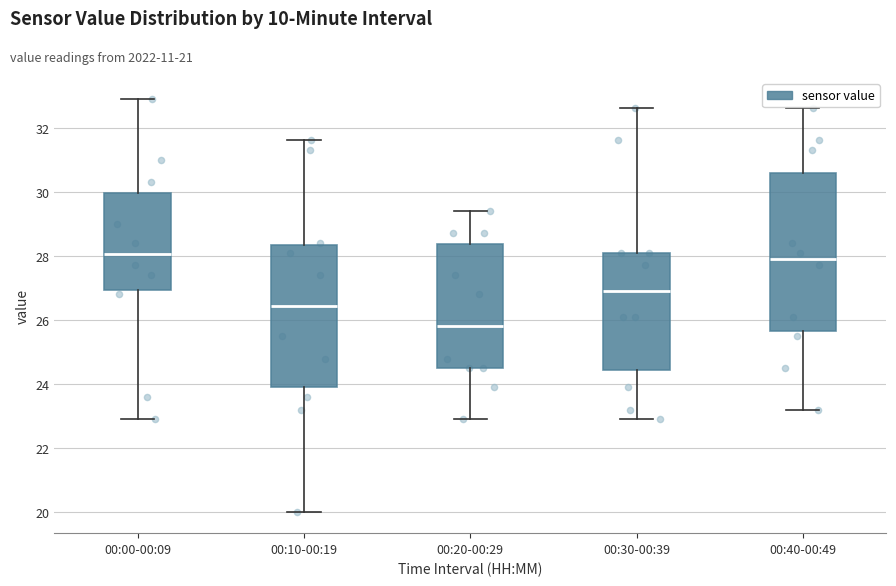

Where does the lower whisker of the box for 00:00-00:09 end on the y-axis? The values are not printed on the chart, so give them approximately, as read against the axis.

23.0